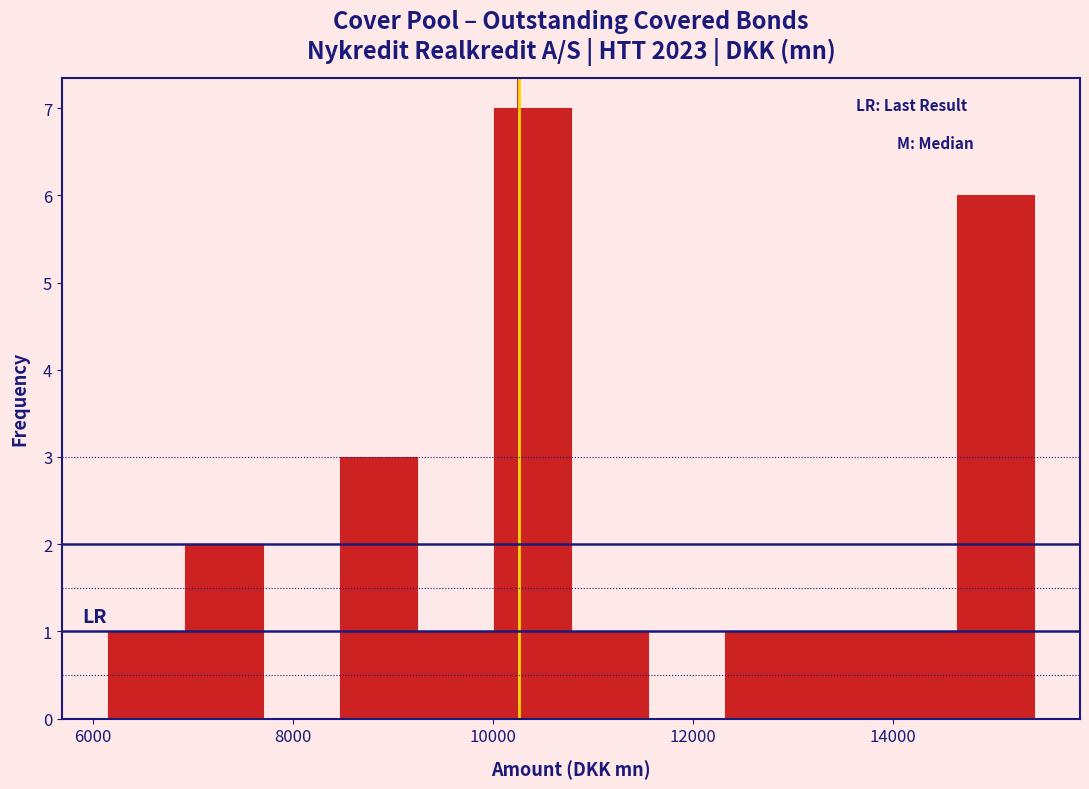

Around what value on the x-axis is the tallest bar? Give the approximate position of its centre, as read against the axis.

10400